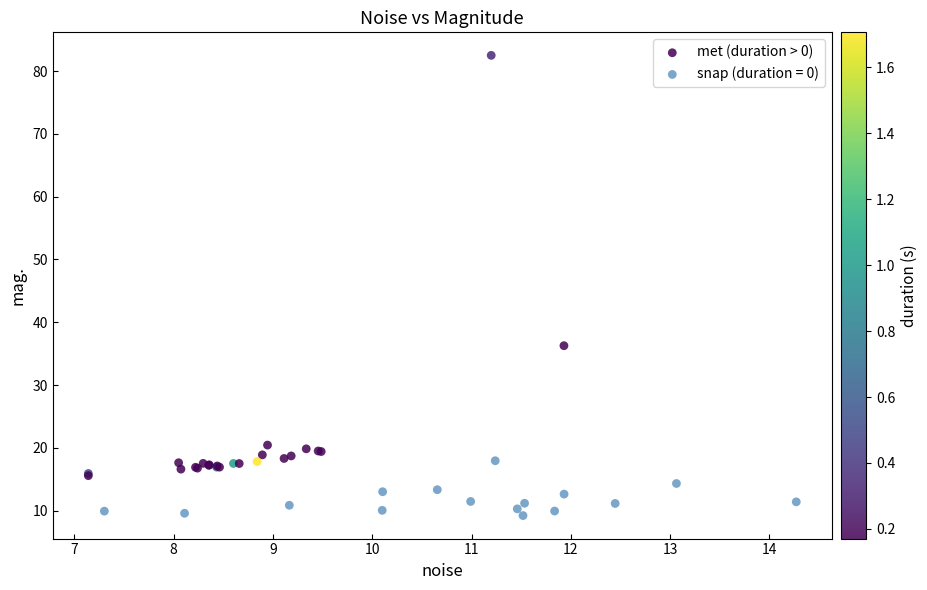

Which series has the largest Y range (max minus min)?

met (duration > 0)